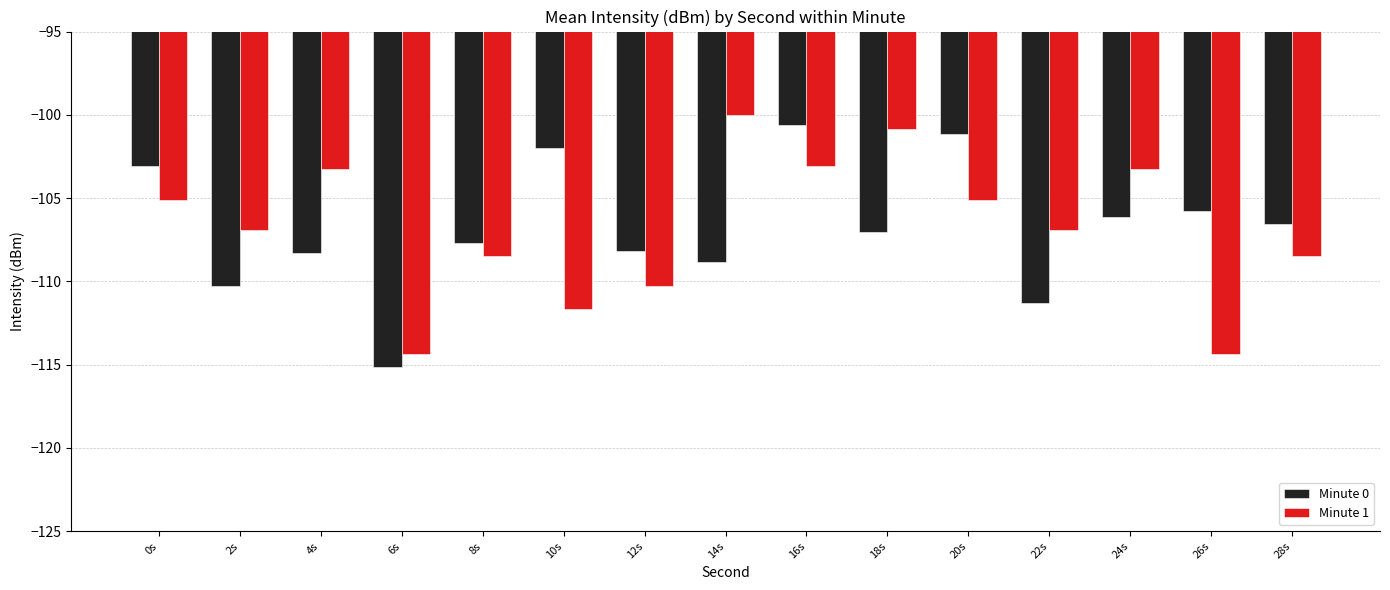

Count the number of data series in this chart.

2